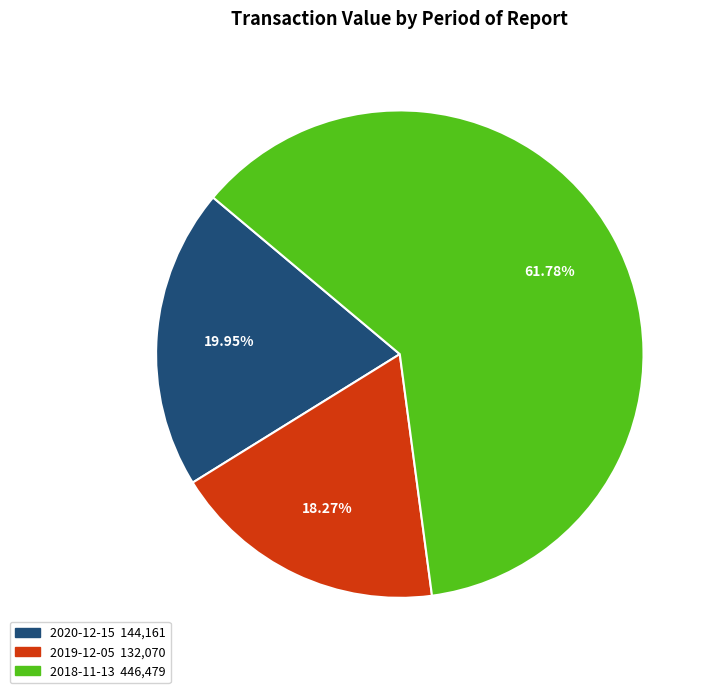

Is it true that 2020-12-15 is 20% of the pie?

True